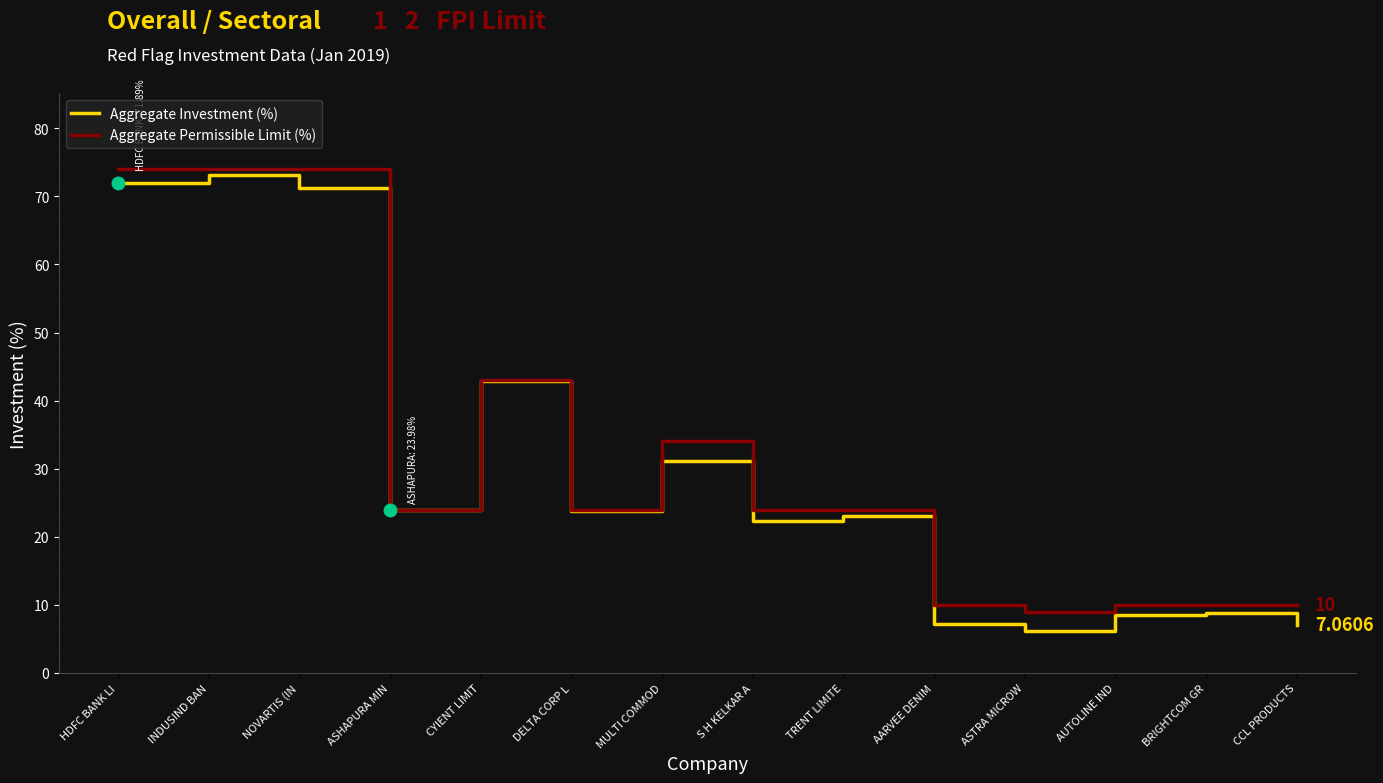

Which series has the widest spread of values?

Aggregate Investment (%)